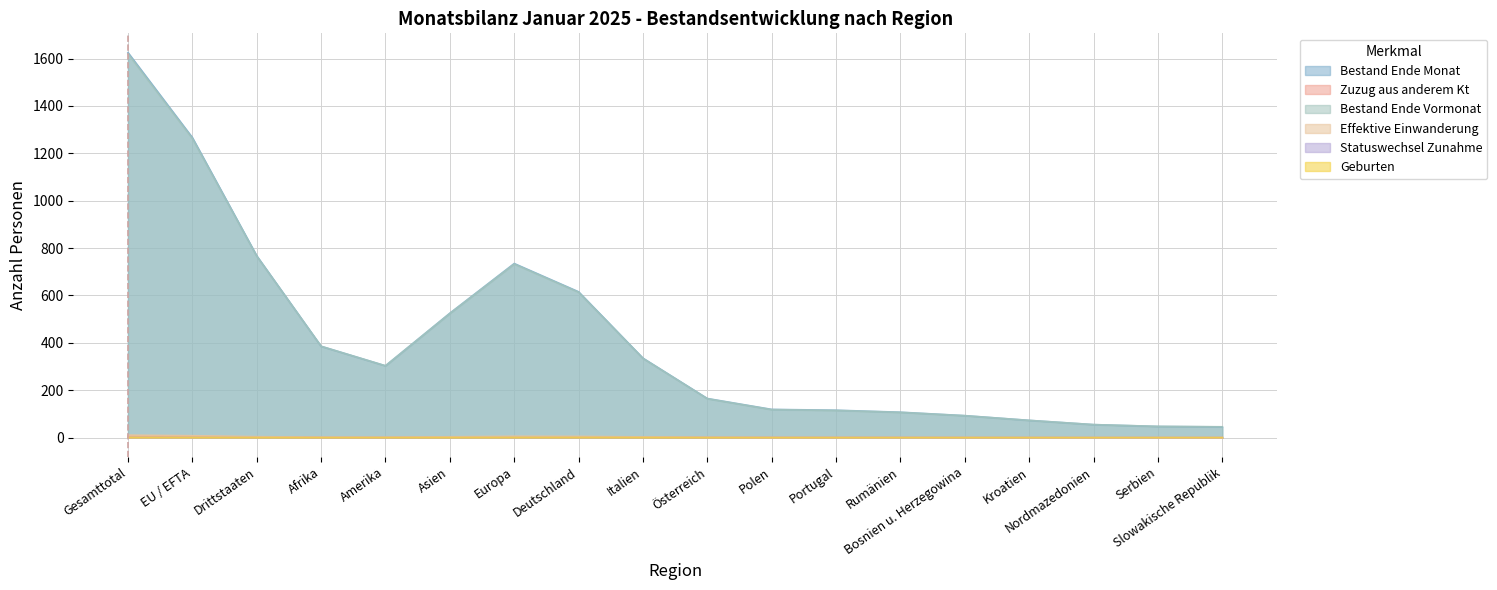

Which series has the largest range (max minus min)?

Bestand Ende Monat